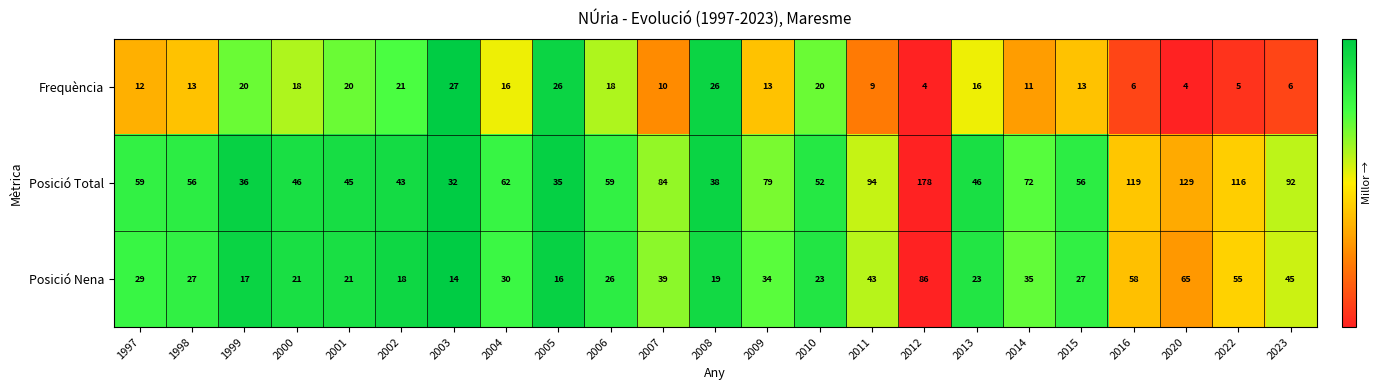

Read the Frequència value at 2006.

18